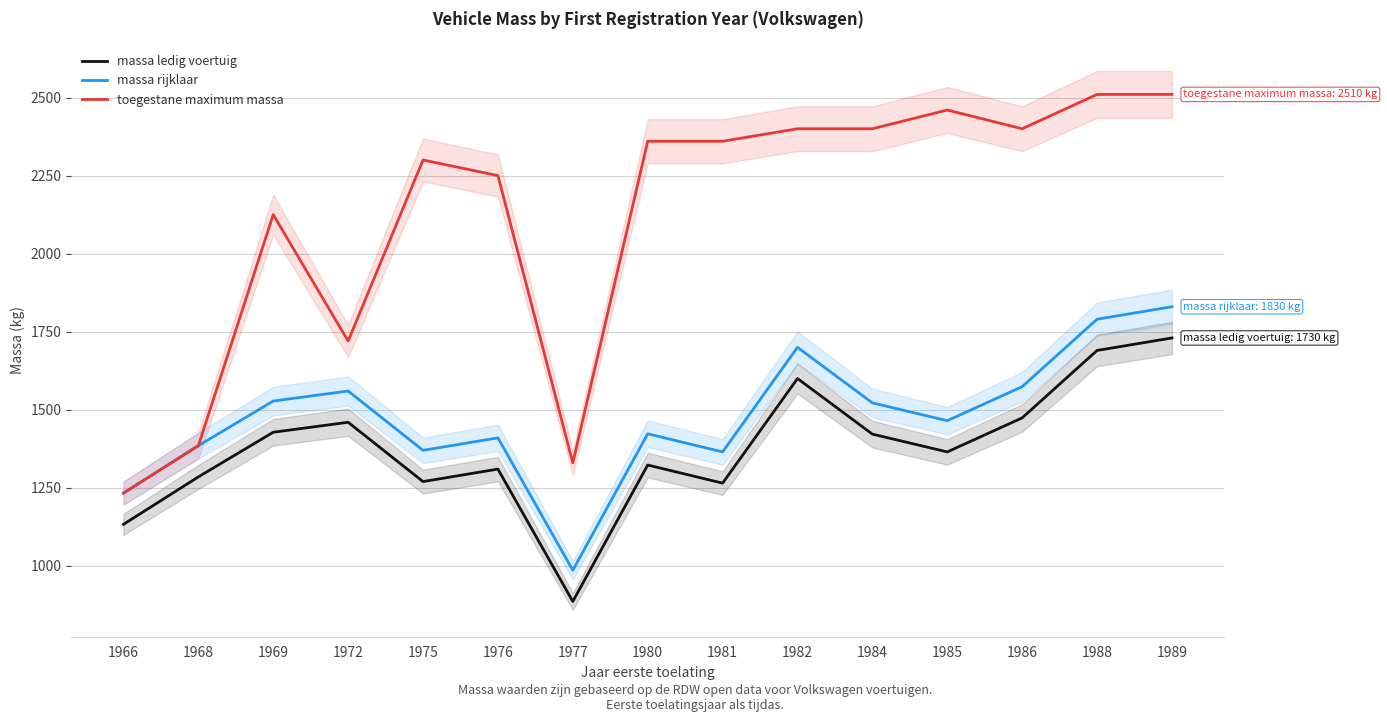

At which category does toegestane maximum massa reach its first local valley?

1972